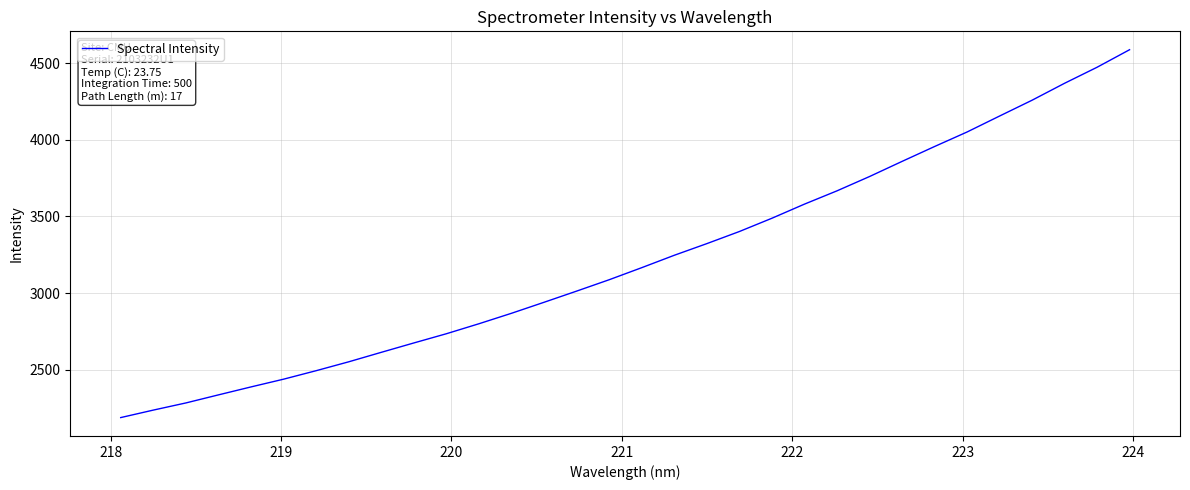

What is the difference between the maximum and minimum values?

2401.1